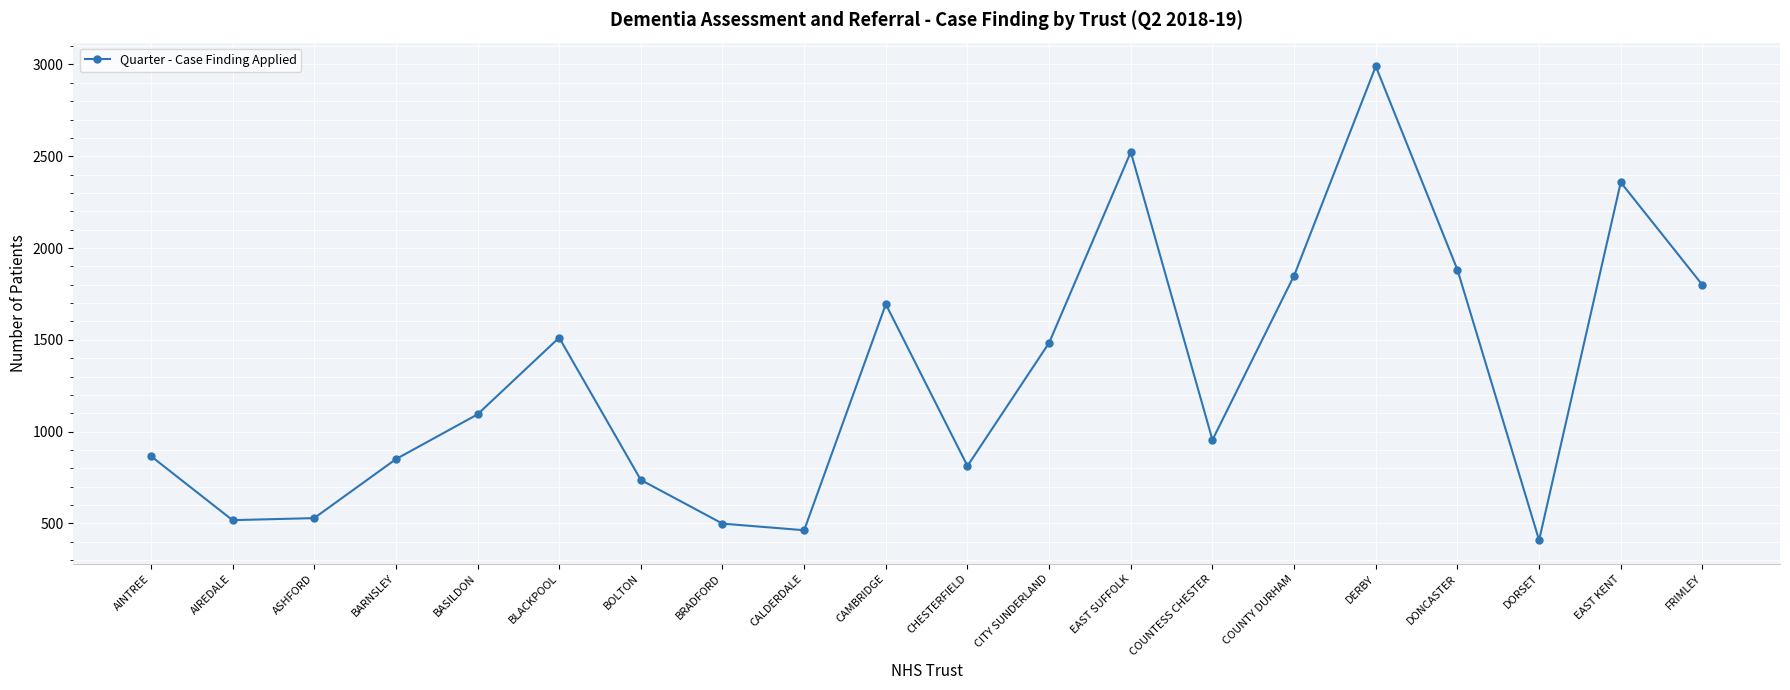

What is the maximum value shown in the chart?

2990